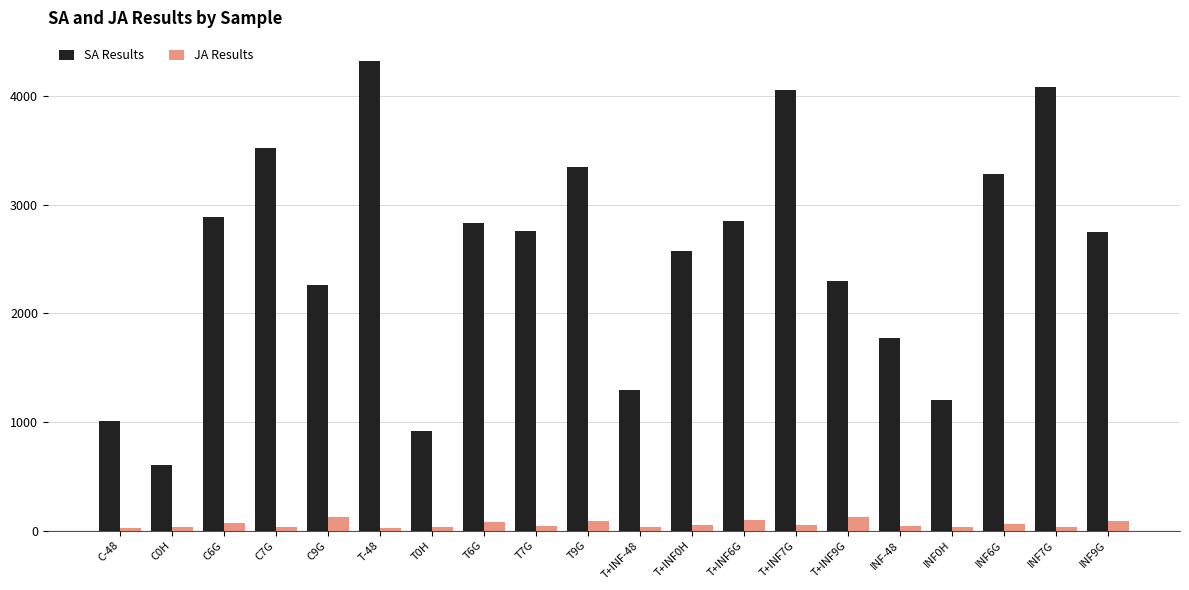

The SA Results series shows 1293.6 at T+INF-48. True or false?

True